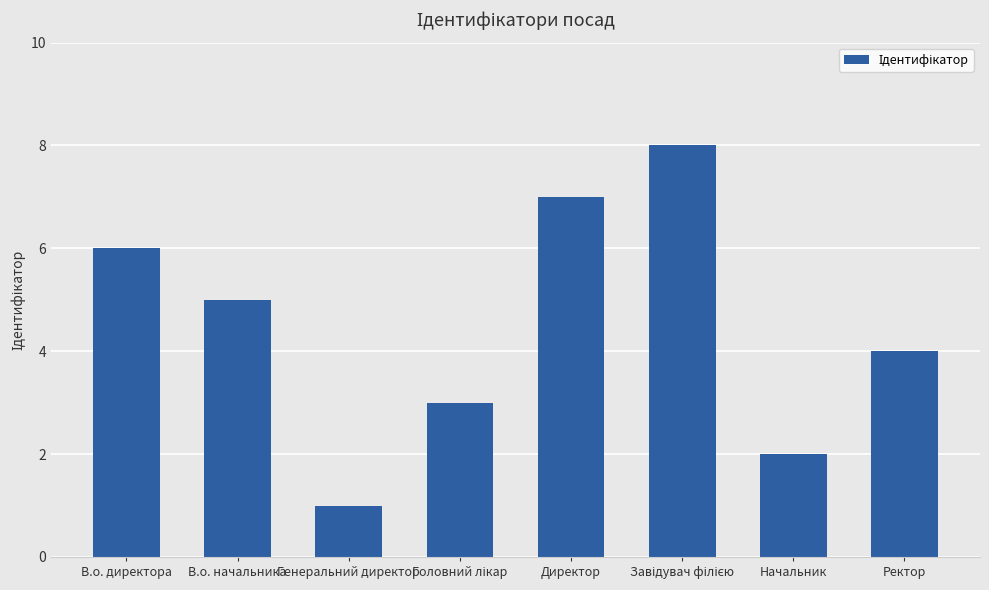

Are the bars grouped side by side (vs. stacked)?

No